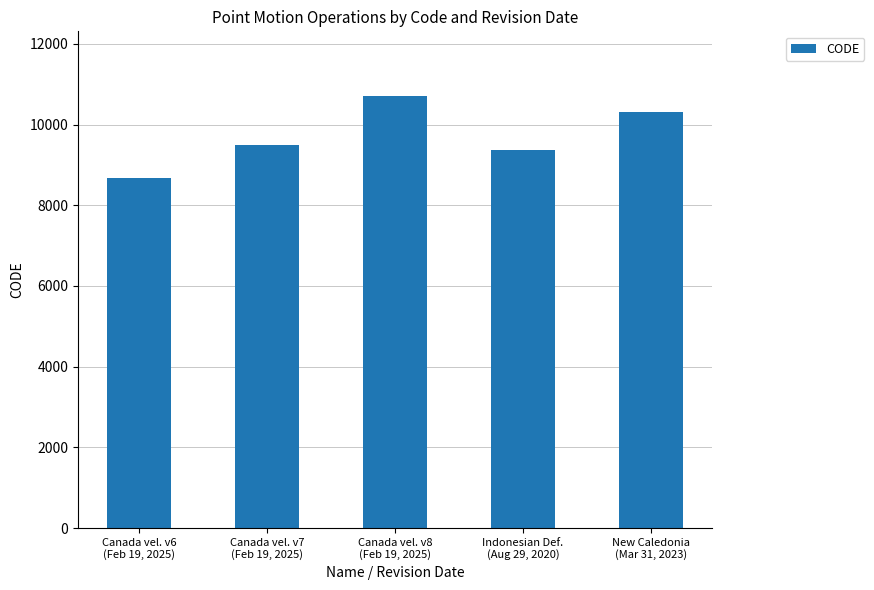

How many bars are there in total?

5